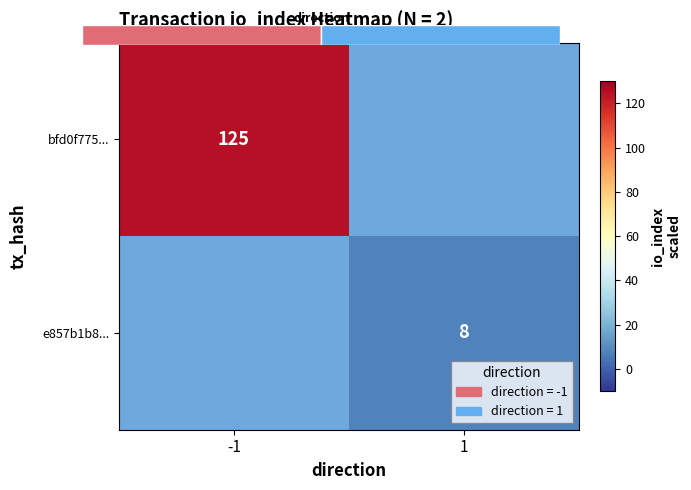

Which category has the highest value across all series?

-1